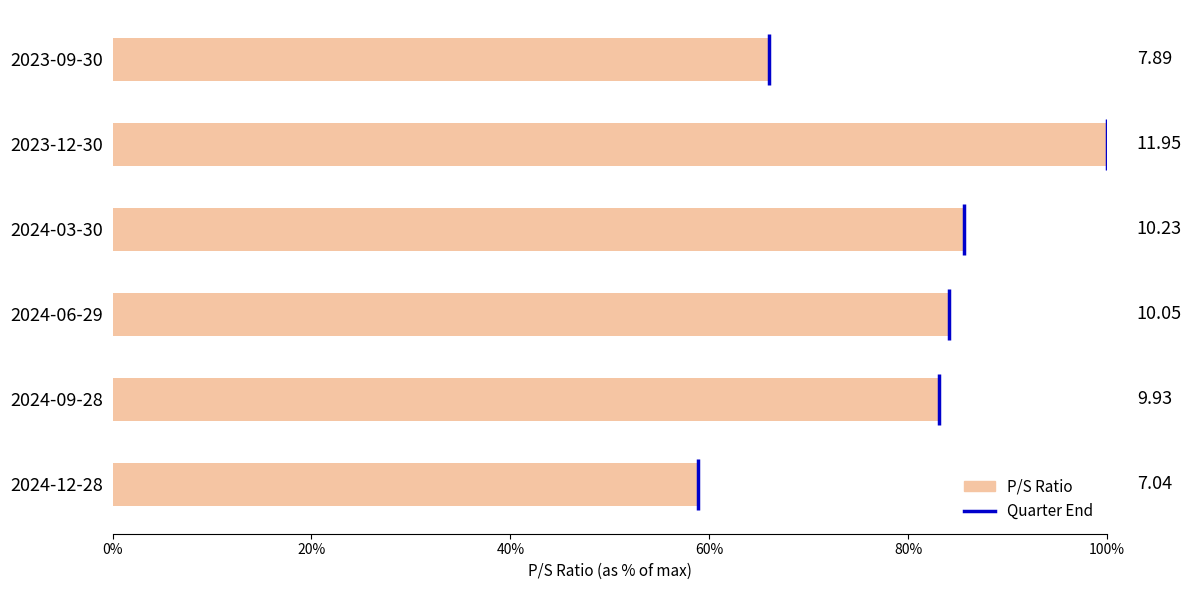

What is the average value?

0.8